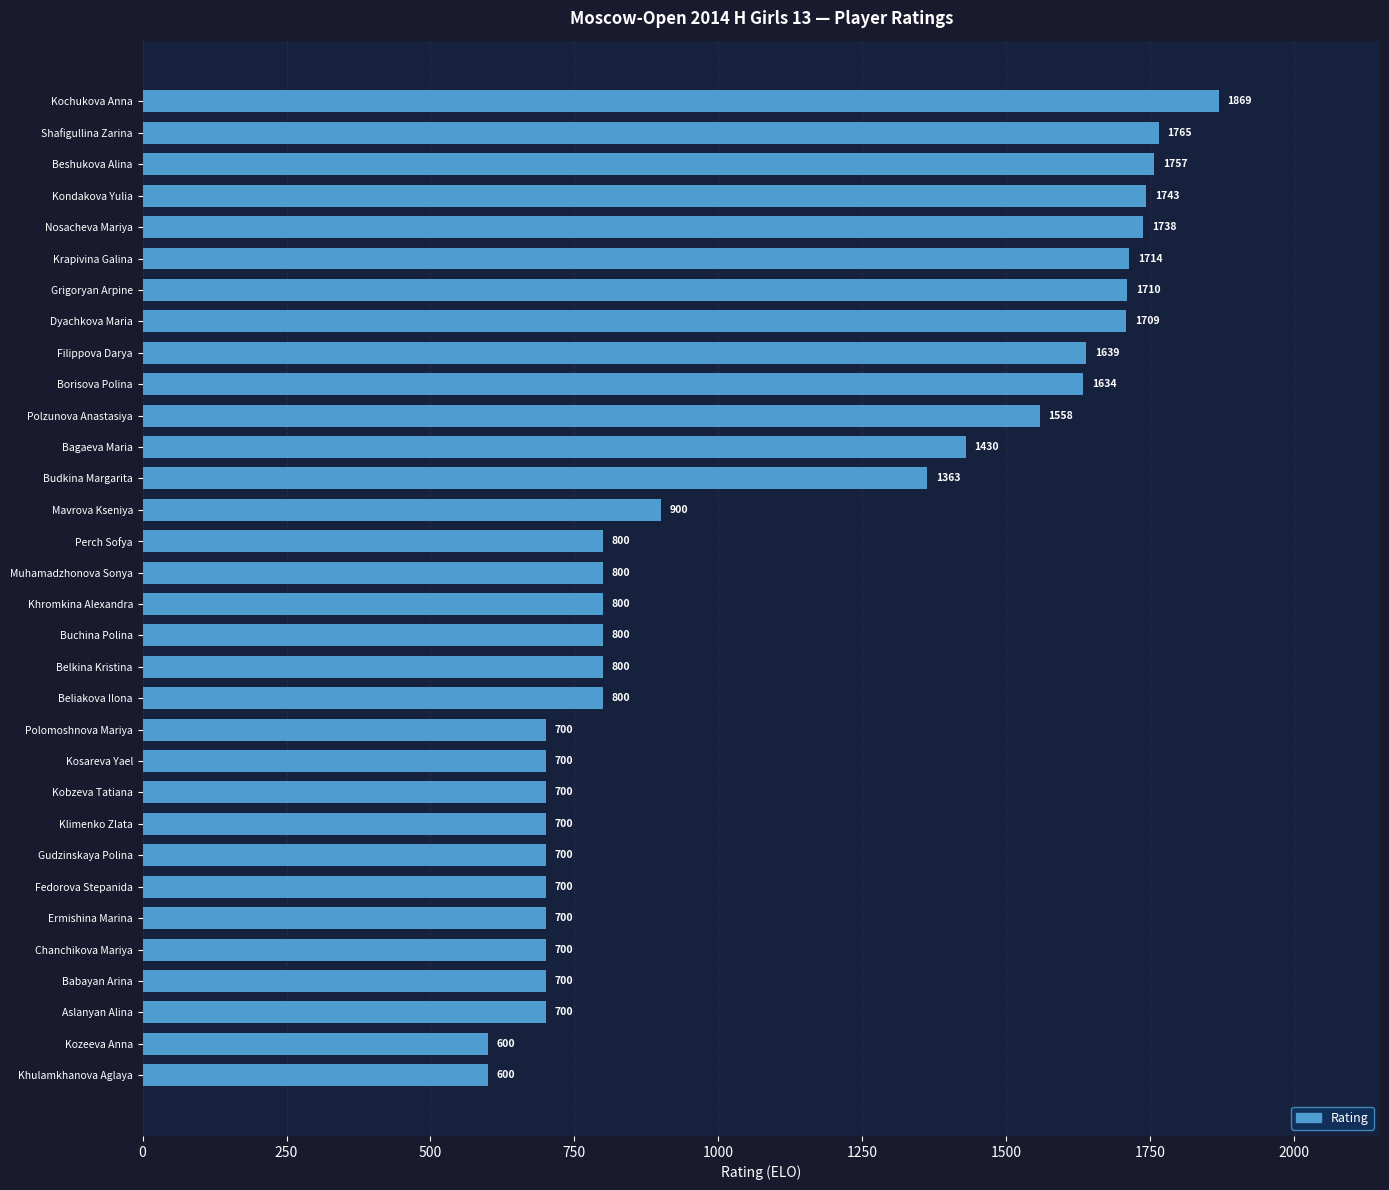

What is the change in value from Bagaeva Maria to Polzunova Anastasiya?

+128